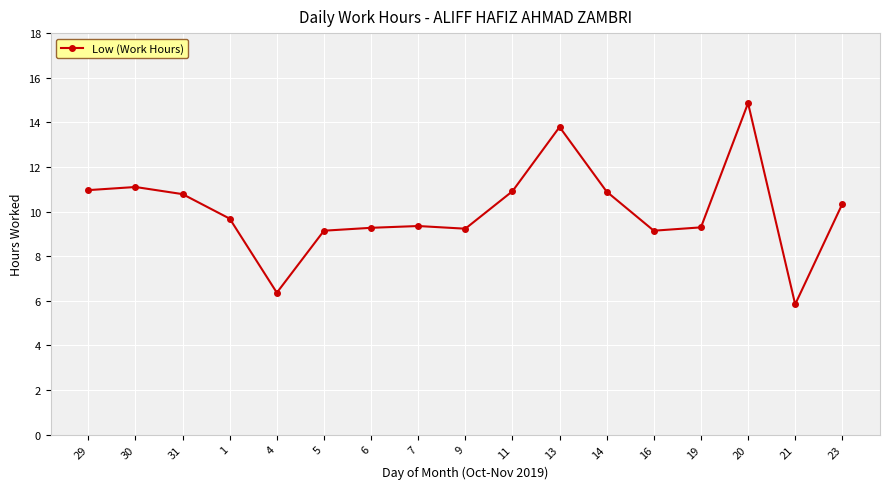

What position from the left is 14?

12